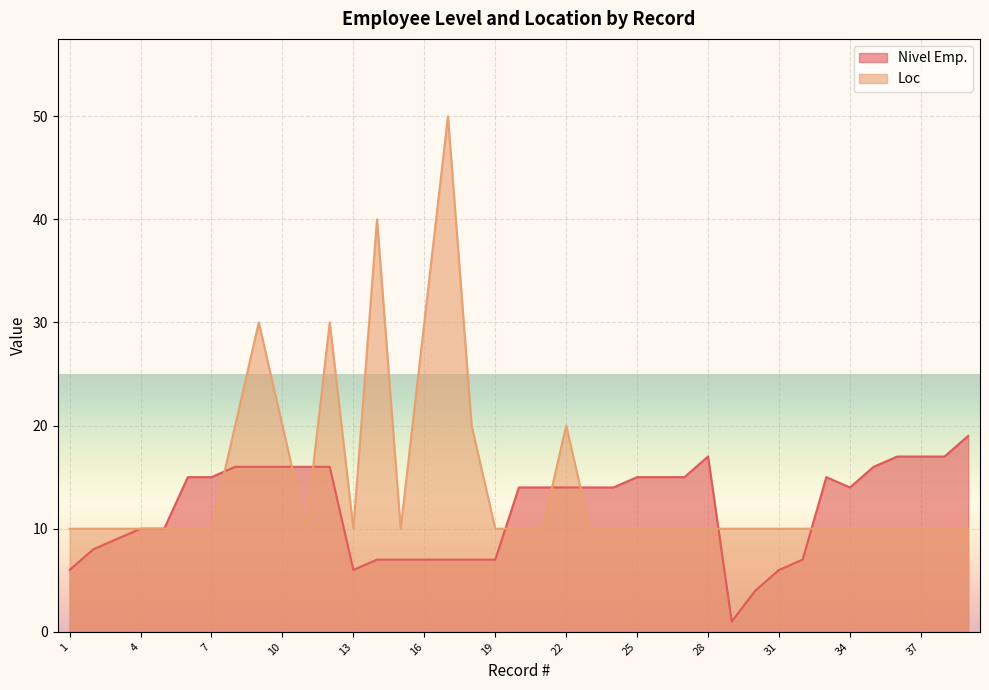

What is the maximum value shown in the chart?

50